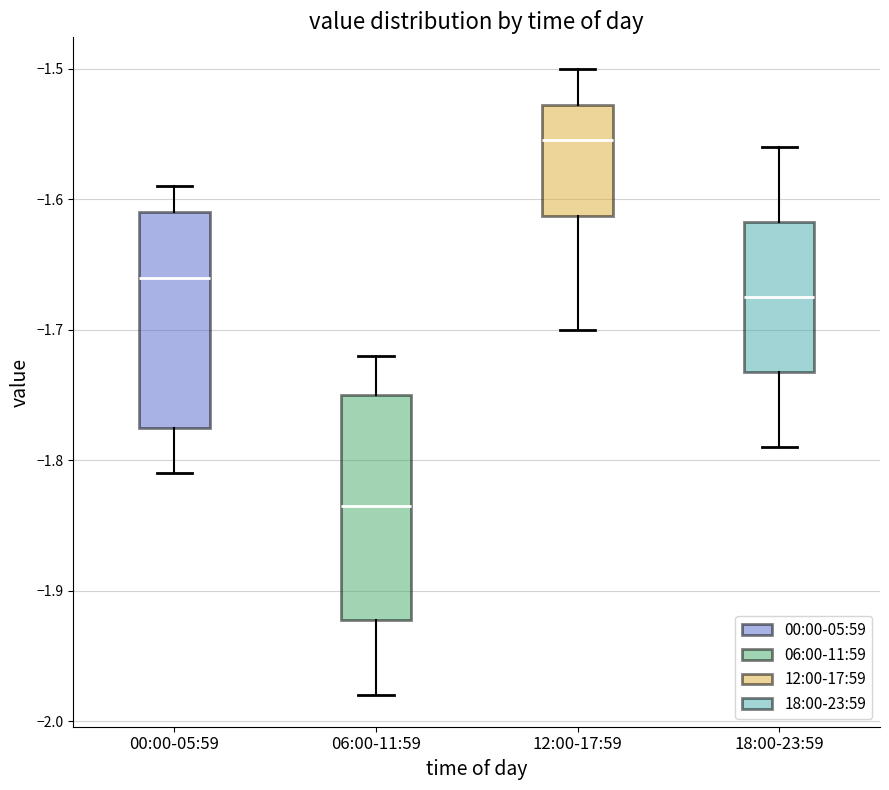

Reading left to right, transcribe this box plot: for each box, give where its median line is, the range the box spans, and where its two whiskers end, as read against the y-axis. The values are not printed on the chart, so give them approximately, as read against the axis.

00:00-05:59: median -1.66, box -1.77 to -1.61, whiskers -1.81 to -1.59
06:00-11:59: median -1.83, box -1.92 to -1.75, whiskers -1.98 to -1.72
12:00-17:59: median -1.55, box -1.61 to -1.53, whiskers -1.70 to -1.50
18:00-23:59: median -1.67, box -1.73 to -1.62, whiskers -1.79 to -1.56